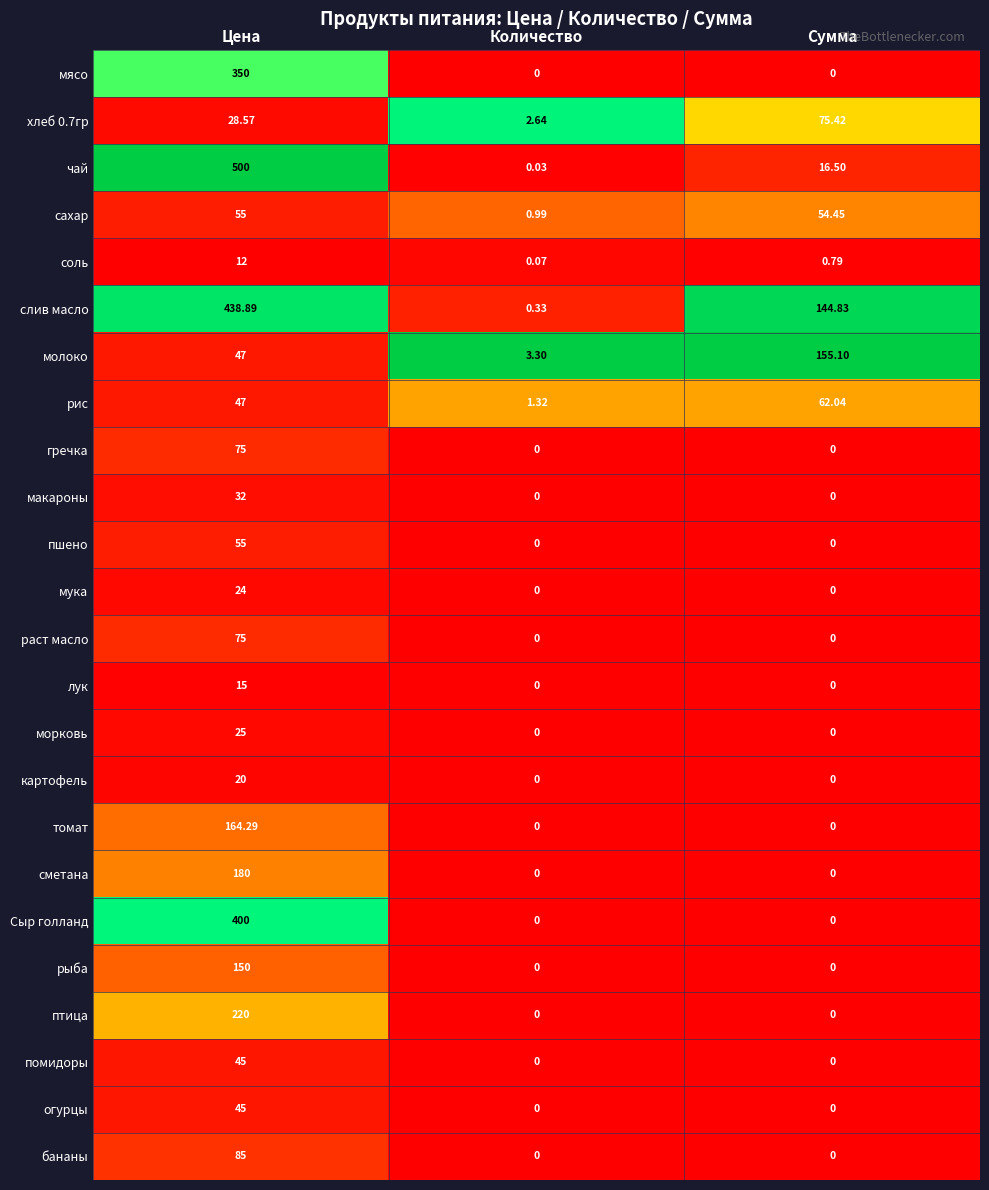

Which label corresponds to the largest value in the chart?

Цена